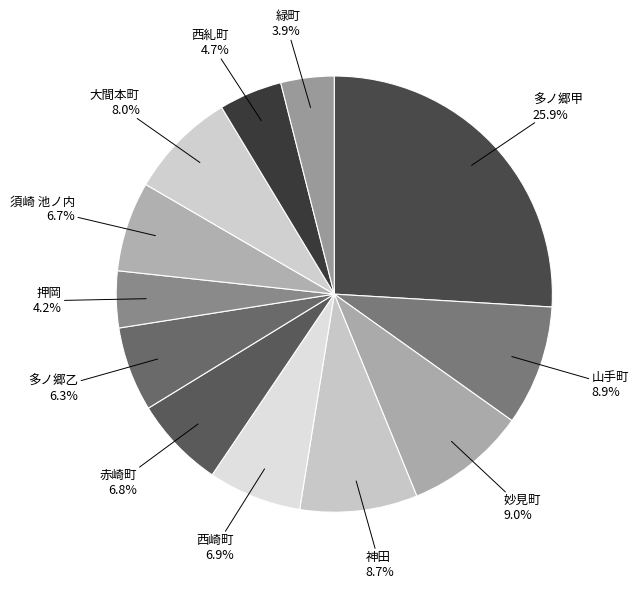

Does any single category account for the majority?

No